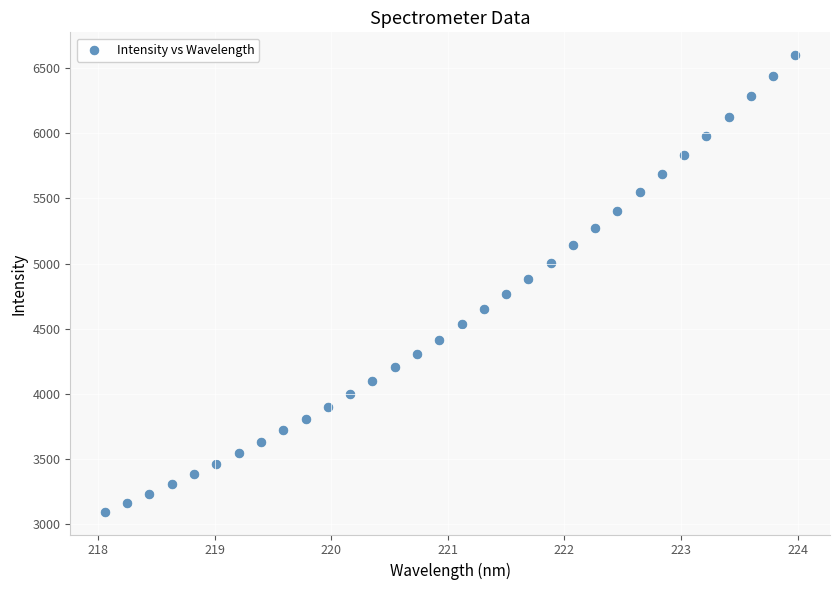

What is the range of X values (max minus min)?

5.9